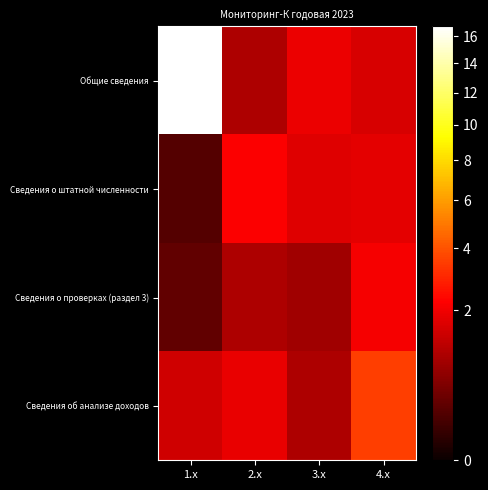

At which category does the chart reach its minimum across all series?

1.x